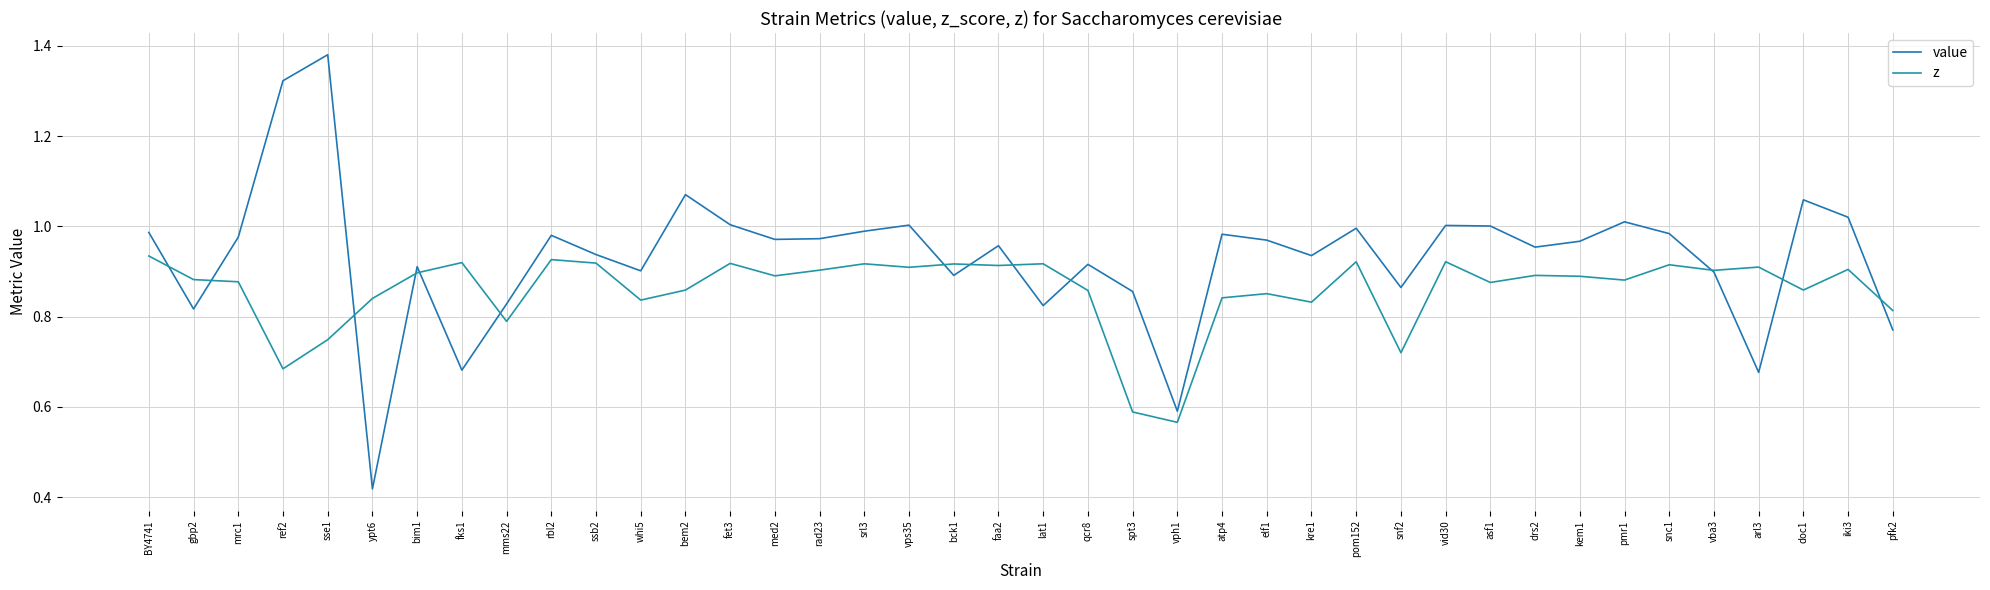

Reading left to right, transcribe all the data shown in this chart.

value: BY4741=1.0	gbp2=0.8	mrc1=1.0	ref2=1.3	sse1=1.4	ypt6=0.4	bim1=0.9	fks1=0.7	mms22=0.8	rbl2=1.0	ssb2=0.9	whi5=0.9	bem2=1.1	fet3=1.0	med2=1.0	rad23=1.0	srl3=1.0	vps35=1.0	bck1=0.9	faa2=1.0	lat1=0.8	qcr8=0.9	spt3=0.9	vph1=0.6	atp4=1.0	elf1=1.0	kre1=0.9	pom152=1.0	snf2=0.9	vid30=1.0	asf1=1.0	drs2=1.0	kem1=1.0	pmr1=1.0	snc1=1.0	vba3=0.9	arl3=0.7	doc1=1.1	iki3=1.0	pfk2=0.8
z: BY4741=0.9	gbp2=0.9	mrc1=0.9	ref2=0.7	sse1=0.7	ypt6=0.8	bim1=0.9	fks1=0.9	mms22=0.8	rbl2=0.9	ssb2=0.9	whi5=0.8	bem2=0.9	fet3=0.9	med2=0.9	rad23=0.9	srl3=0.9	vps35=0.9	bck1=0.9	faa2=0.9	lat1=0.9	qcr8=0.9	spt3=0.6	vph1=0.6	atp4=0.8	elf1=0.9	kre1=0.8	pom152=0.9	snf2=0.7	vid30=0.9	asf1=0.9	drs2=0.9	kem1=0.9	pmr1=0.9	snc1=0.9	vba3=0.9	arl3=0.9	doc1=0.9	iki3=0.9	pfk2=0.8